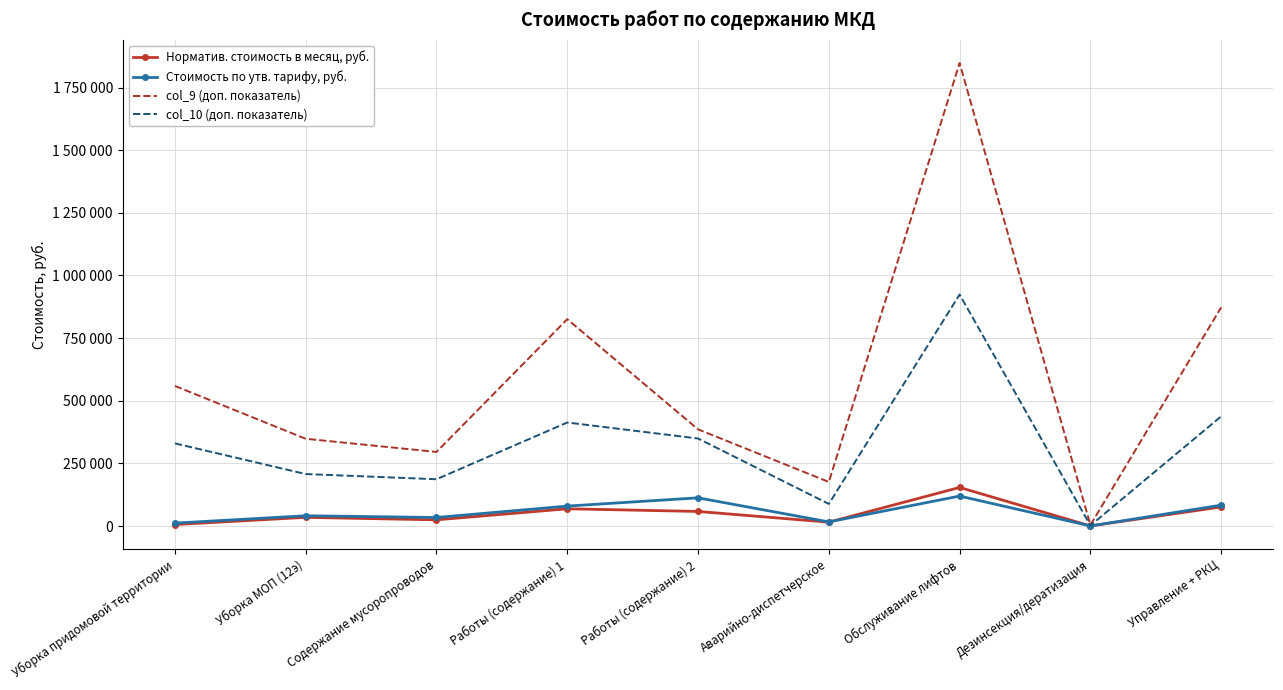

Is the value of Норматив. стоимость в месяц, руб. at Управление + РКЦ greater than the value of col_10 (доп. показатель) at Уборка МОП (12э)?

No